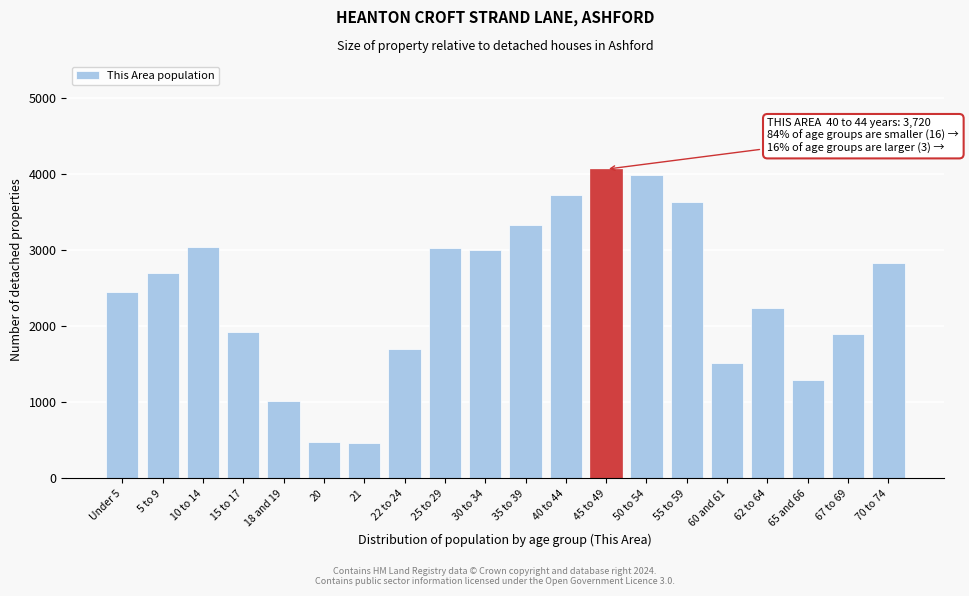

The value at 55 to 59 is 5471. True or false?

False